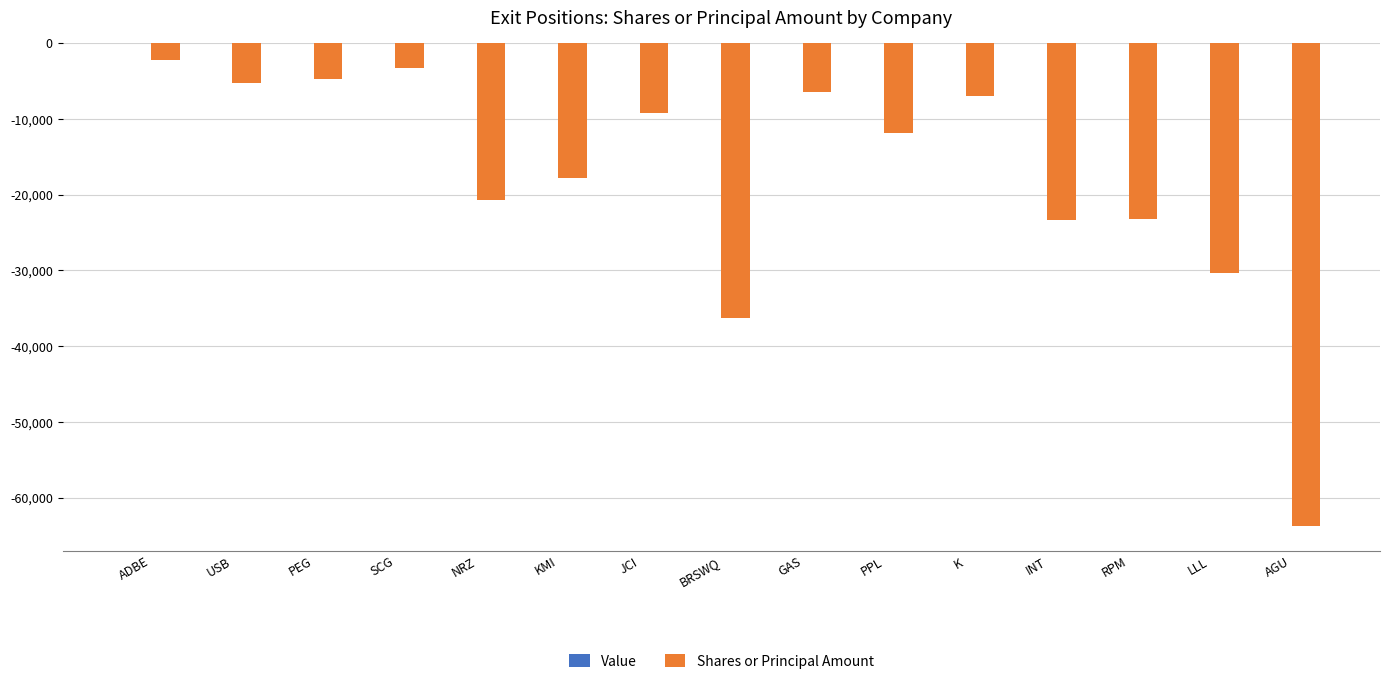

Count the number of data series in this chart.

1